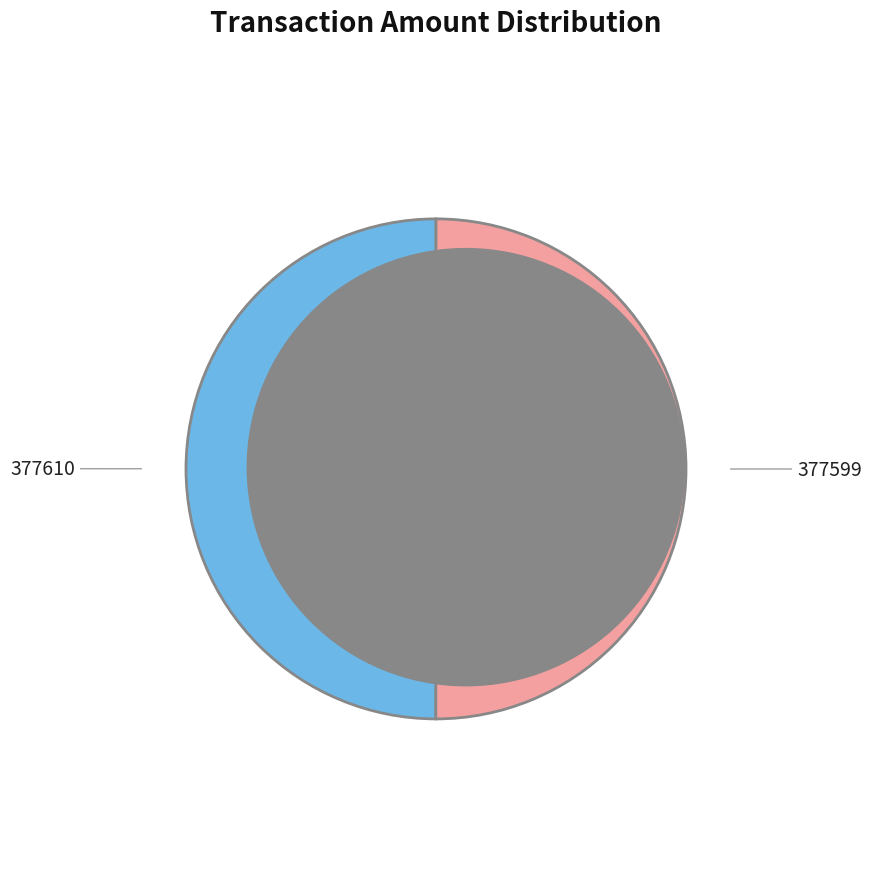

To the nearest percent, what is the combined percentage of 377610 and 377599?

100%